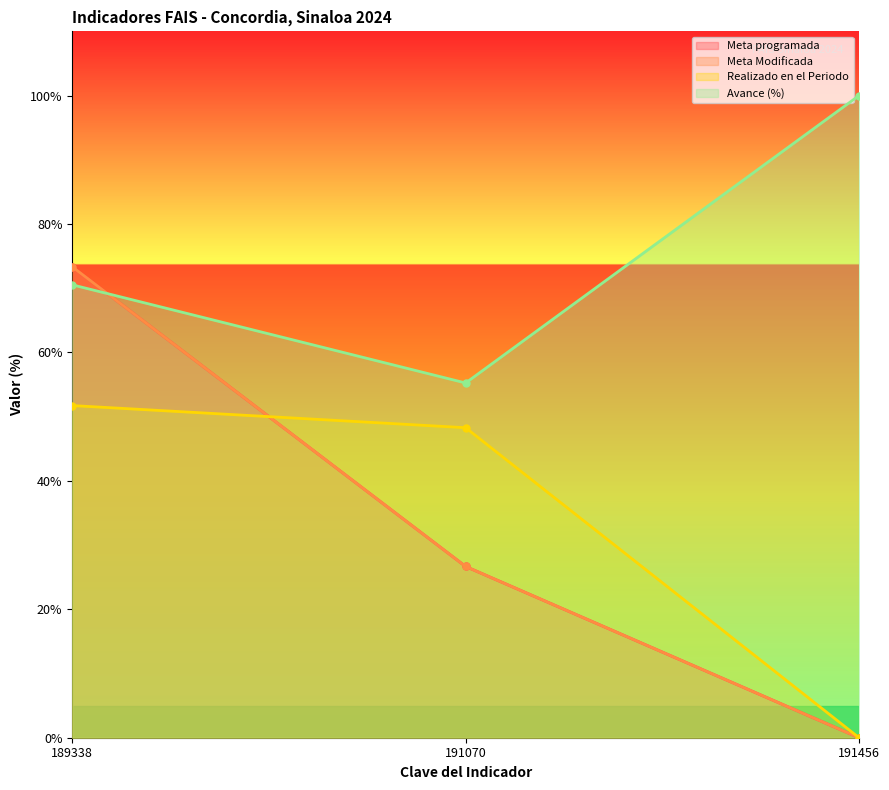

Count the number of data series in this chart.

4